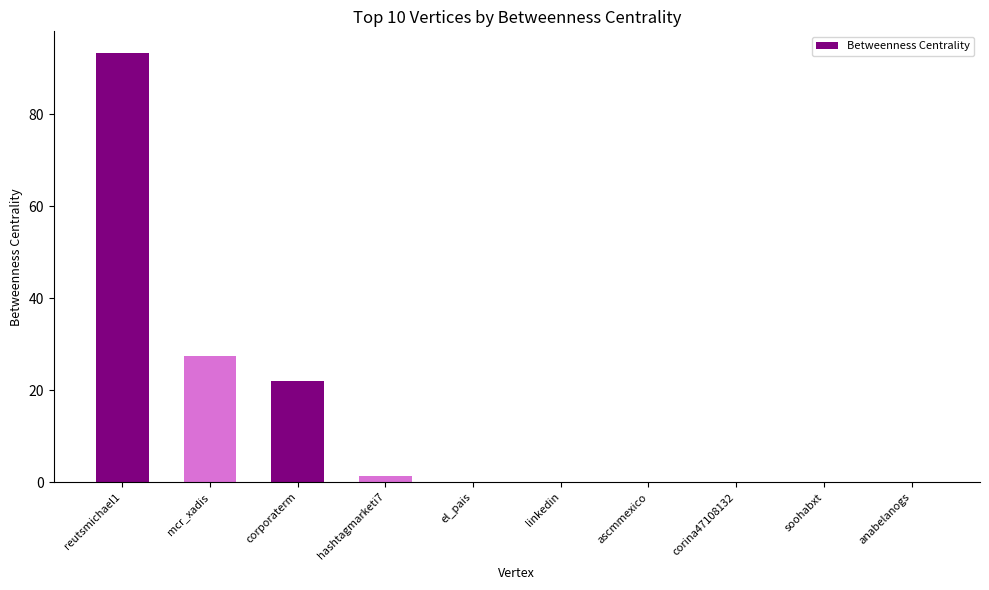

Which has a higher value, linkedin or mcr_xadis?

mcr_xadis